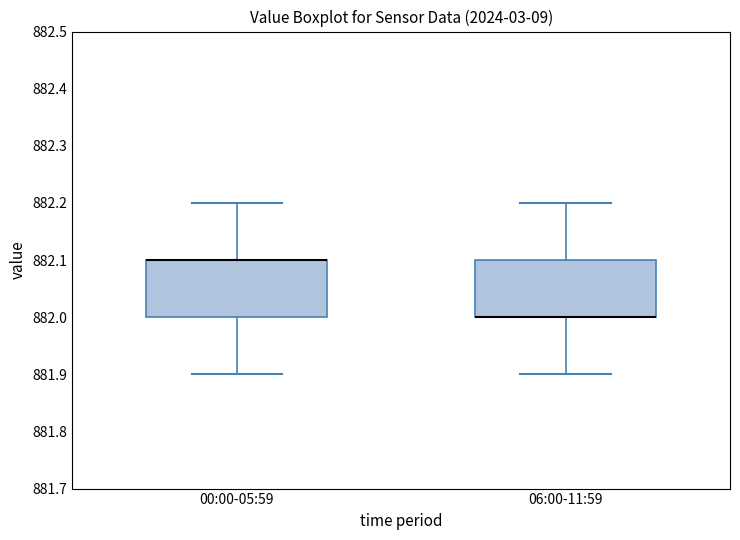

Reading left to right, transcribe this box plot: for each box, give where its median line is, the range the box spans, and where its two whiskers end, as read against the y-axis. The values are not printed on the chart, so give them approximately, as read against the axis.

00:00-05:59: median 882.1 (drawn on the box's upper edge), box 882.0 to 882.1, whiskers 881.9 to 882.2
06:00-11:59: median 882.0 (drawn on the box's lower edge), box 882.0 to 882.1, whiskers 881.9 to 882.2